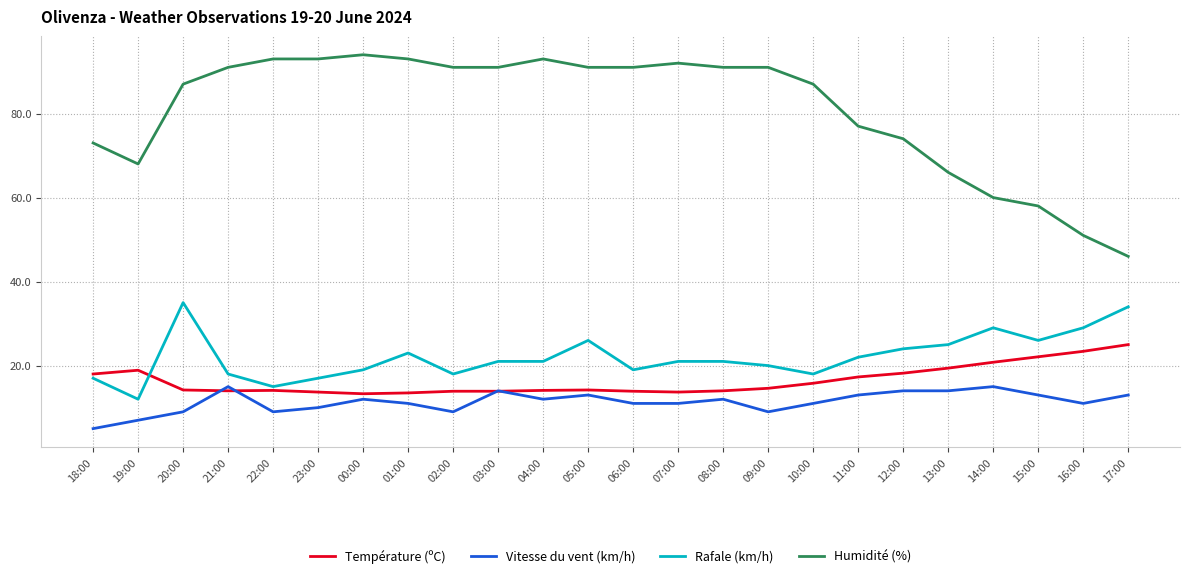

Does the chart have visible grid lines?

Yes